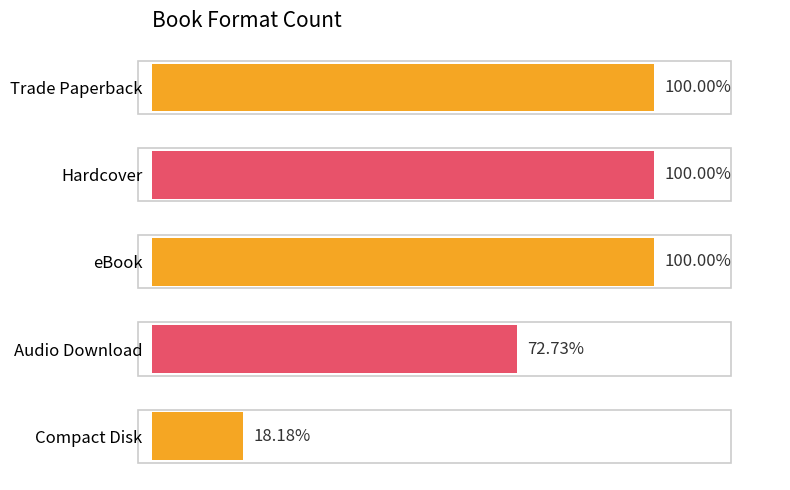

Are the bars horizontal?

Yes